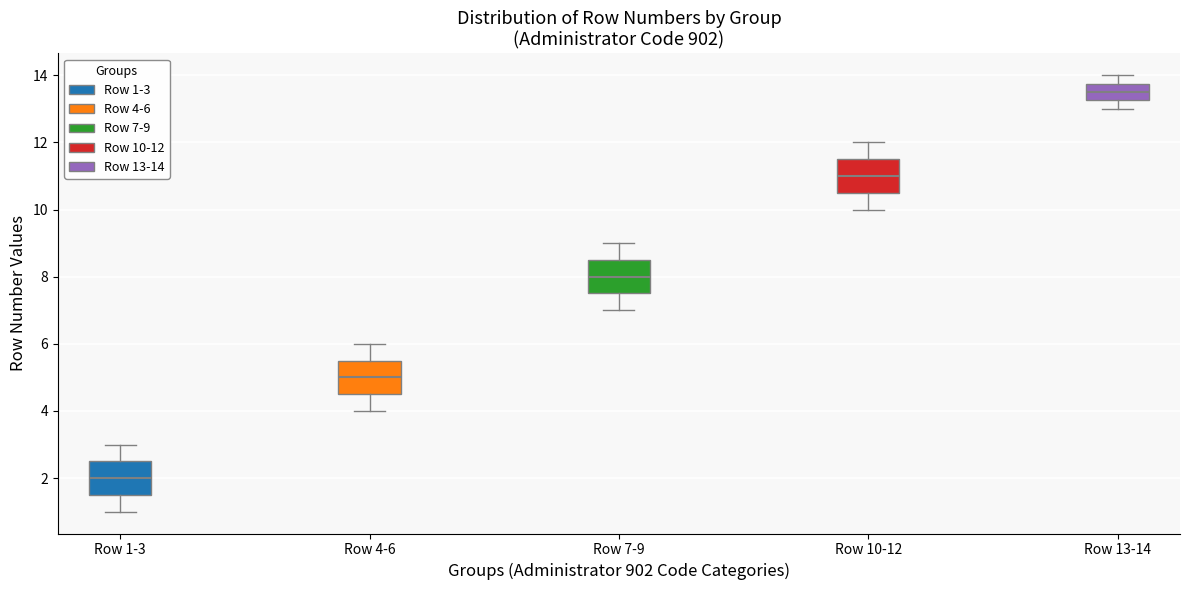

Which box's median line is the lowest?

Row 1-3